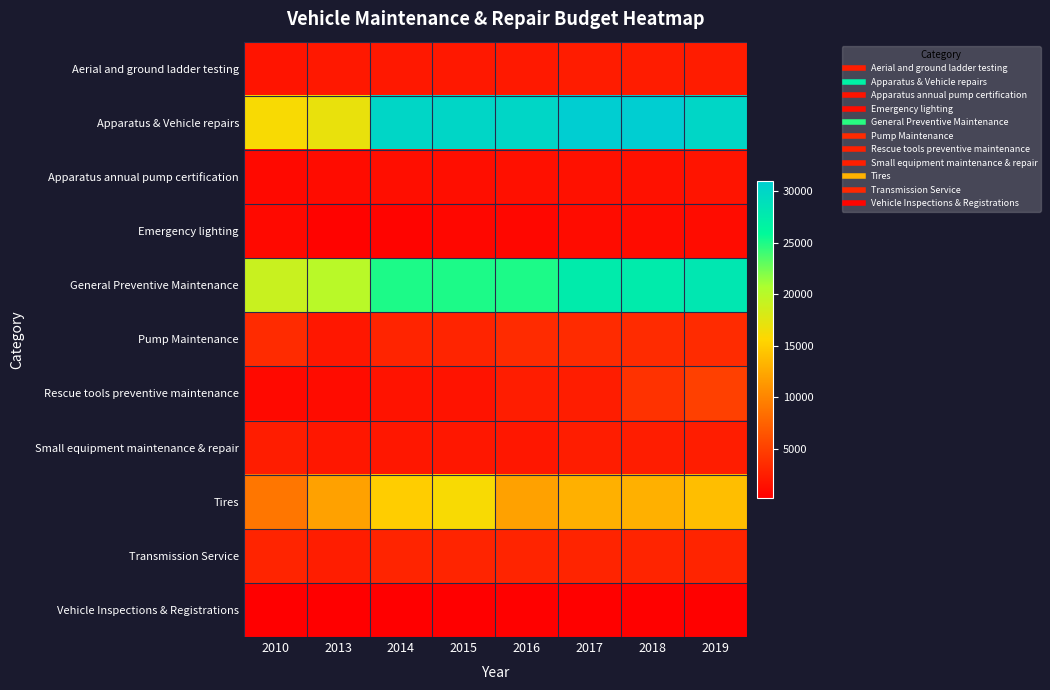

Which label corresponds to the smallest value in the chart?

2013